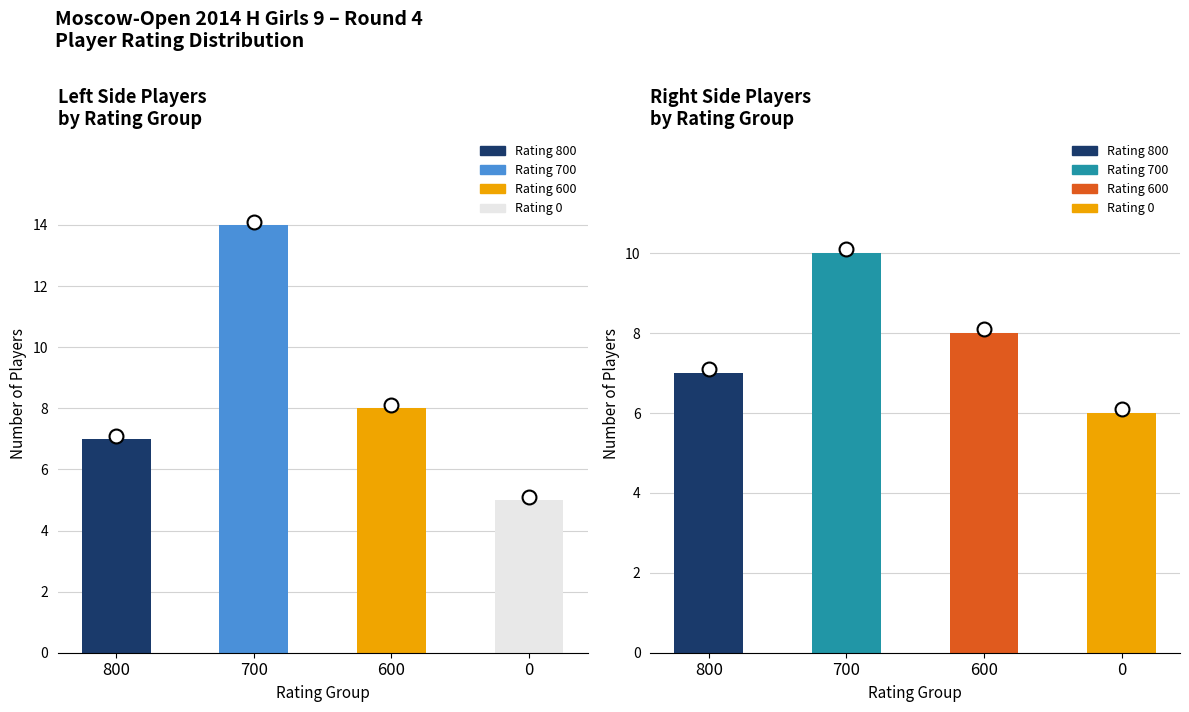

At which label is Rating 700 closest to 5?

800